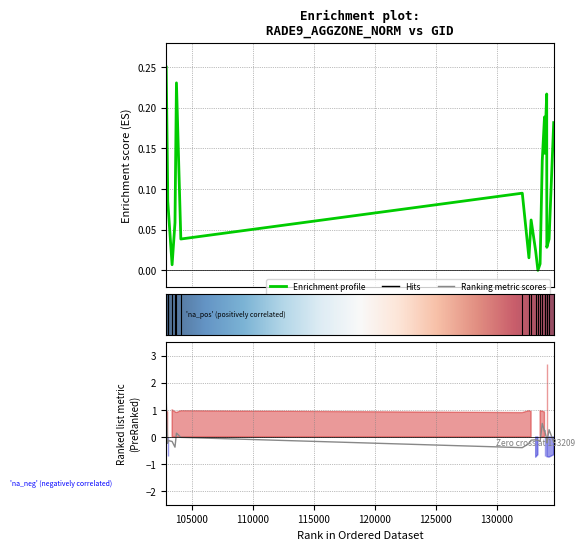

Where is the first local maximum for dnbrad?

103745